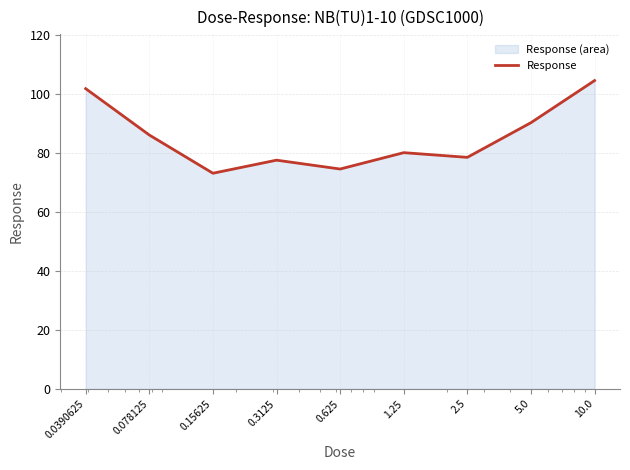

How many points are lower than both their immediate neighbors (excluding endpoints)?

3